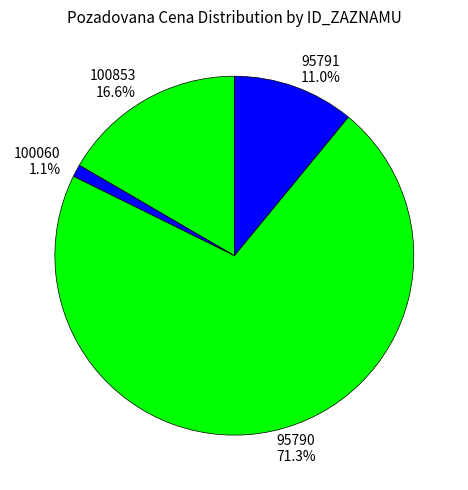

Rank the categories by value from lowest to highest.

100060, 95791, 100853, 95790